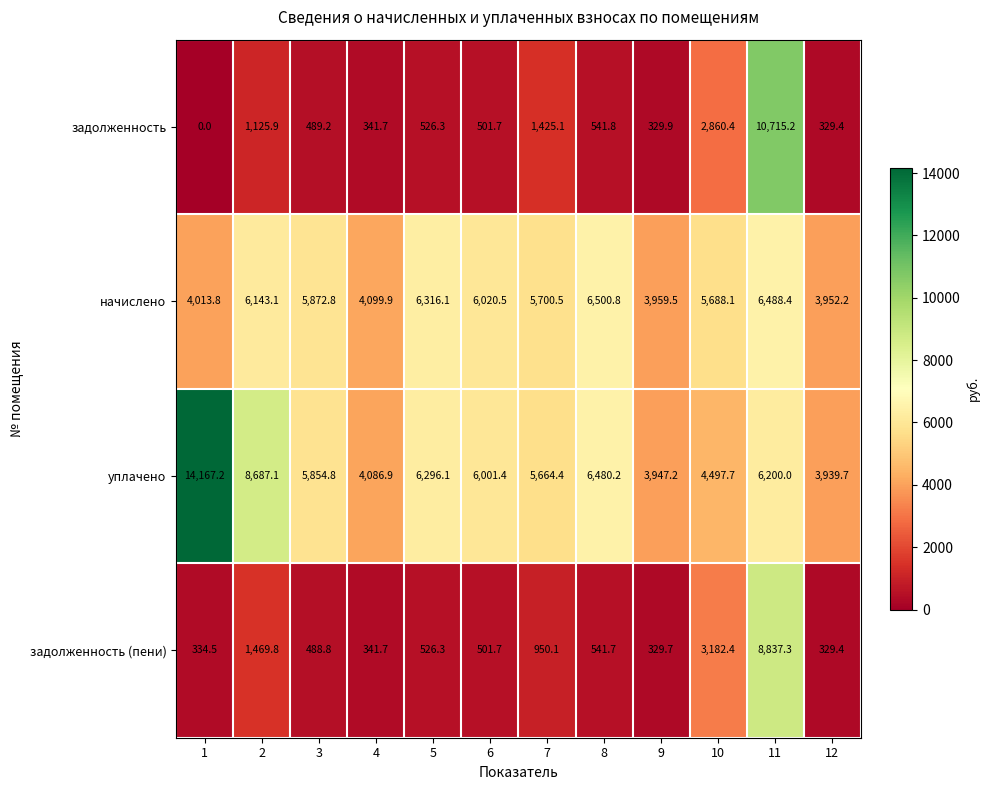

What is the difference between the уплачено values at 12 and 4?

147.2